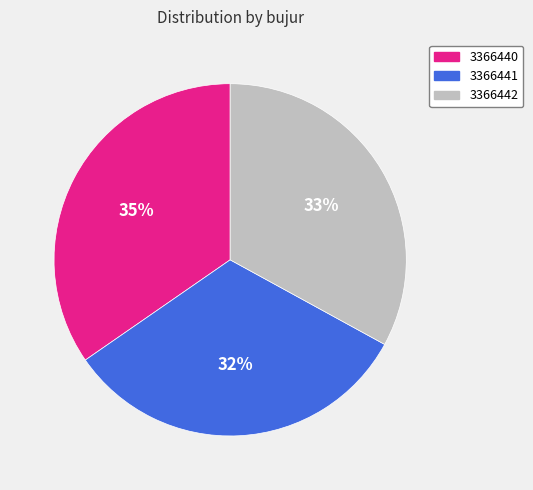

To the nearest percent, what percentage of the pie is 3366442?

33%